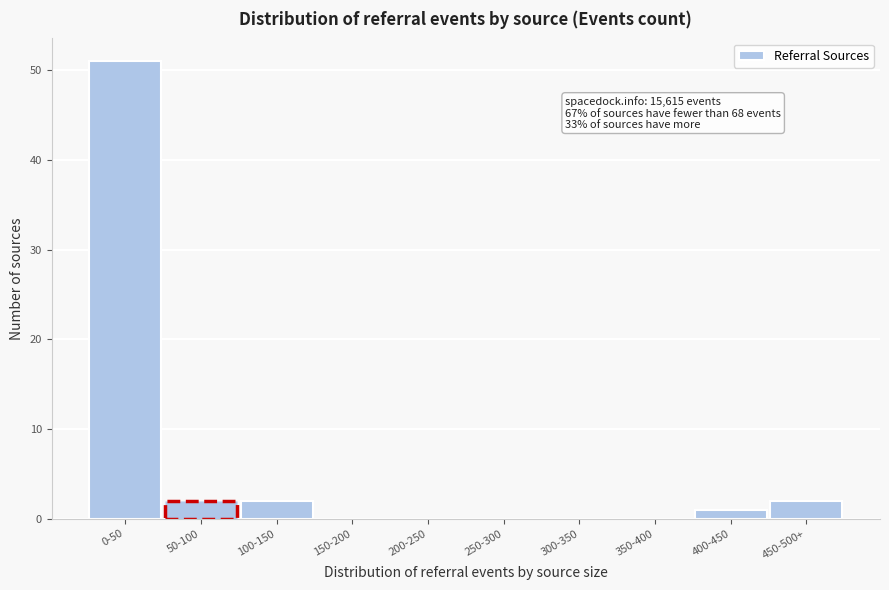

Reading left to right, what are all the values shown in this chart?

0-50=51	50-100=2	100-150=2	150-200=0	200-250=0	250-300=0	300-350=0	350-400=0	400-450=1	450-500+=2